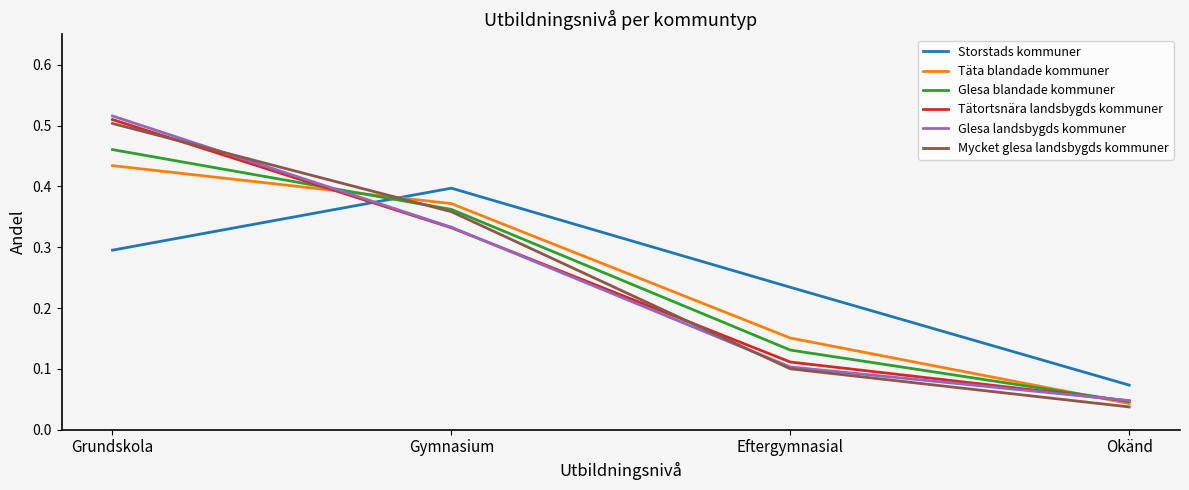

What position from the right is Eftergymnasial?

2